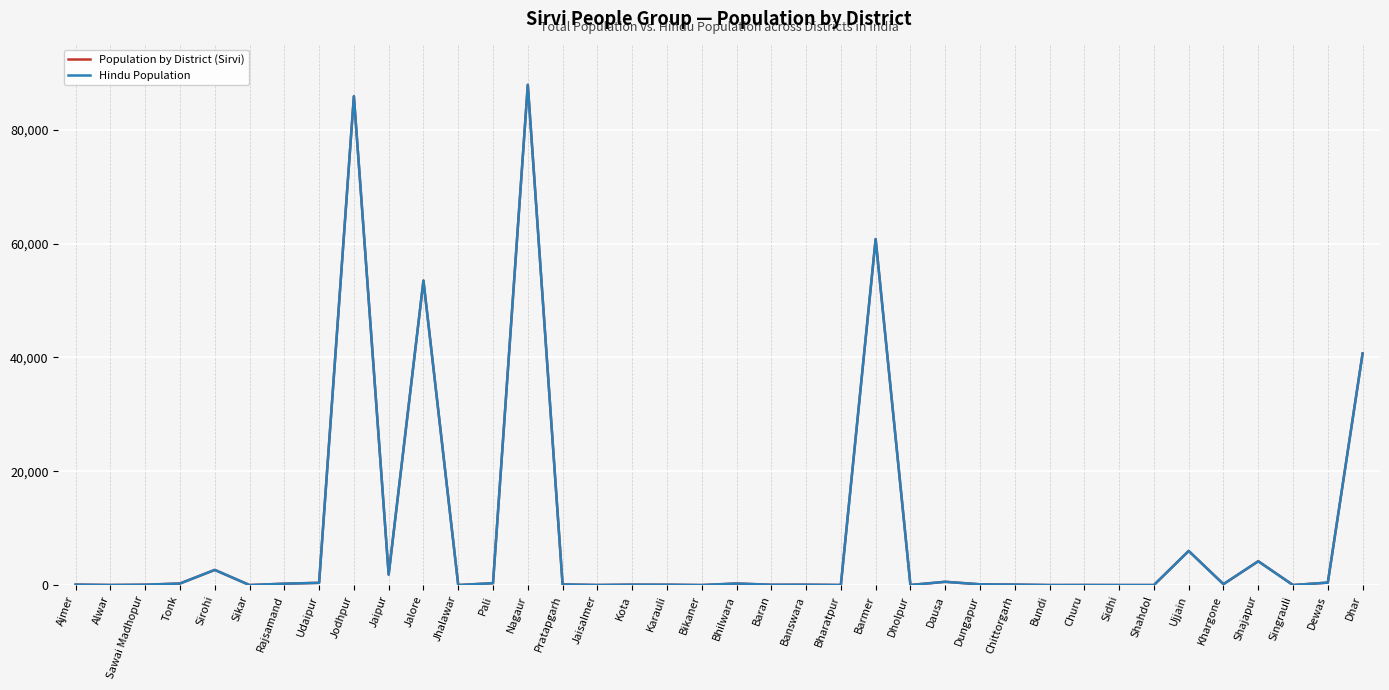

Does the chart display data point markers on the line(s)?

No